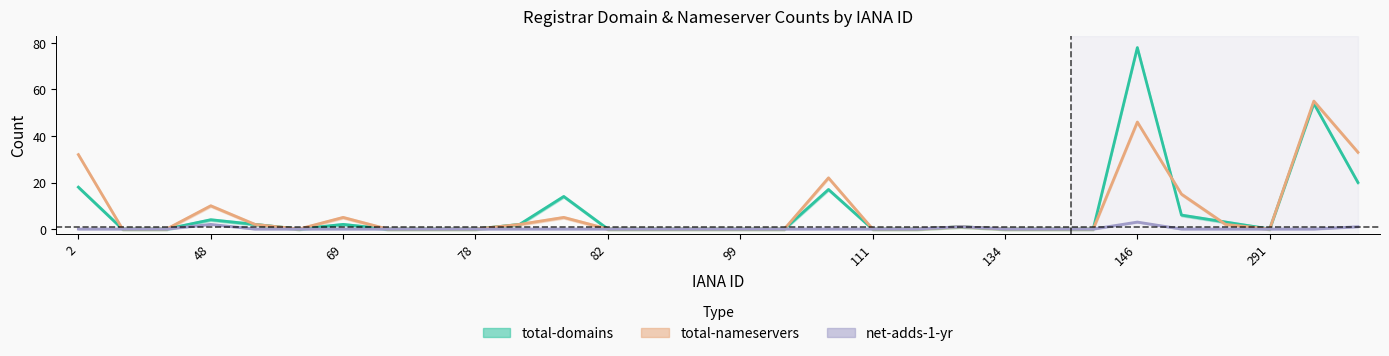

Between 65 and 113, which series saw the biggest shift?

total-domains